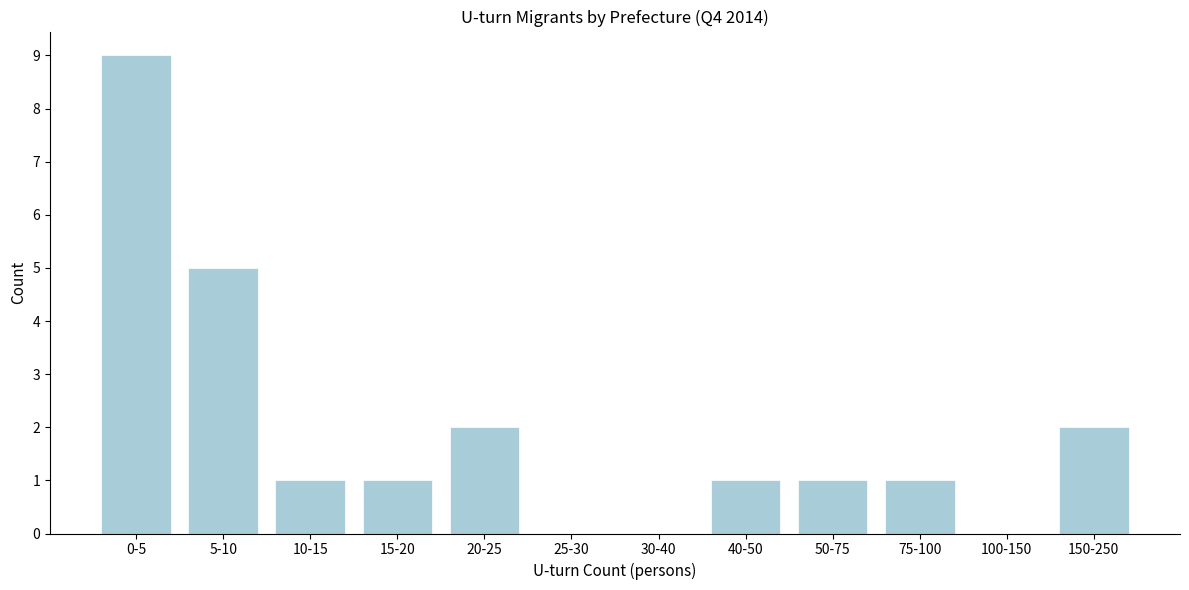

Reading right to left, what are all the values shown in this chart?

150-250=2	100-150=0	75-100=1	50-75=1	40-50=1	30-40=0	25-30=0	20-25=2	15-20=1	10-15=1	5-10=5	0-5=9